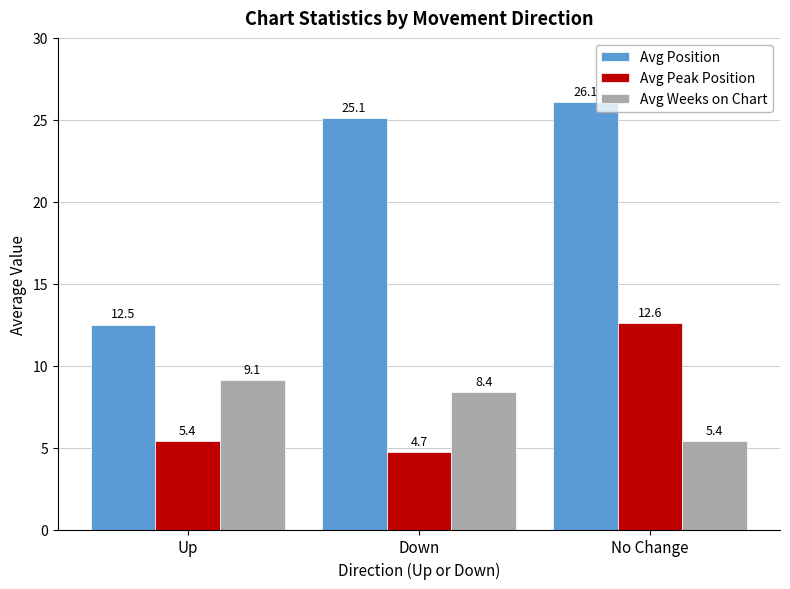

What is the highest value of the Avg Weeks on Chart series?

9.1